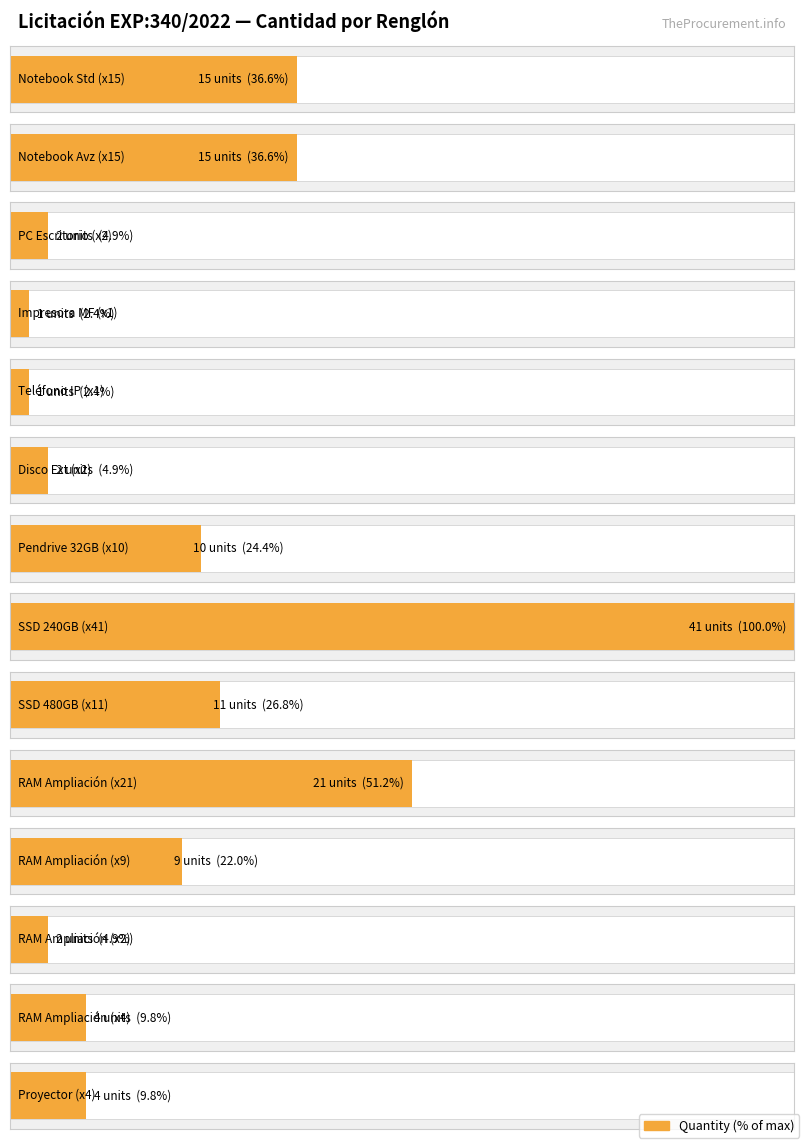

What is the difference between the values at Renglón 3 and Renglón 2?

13